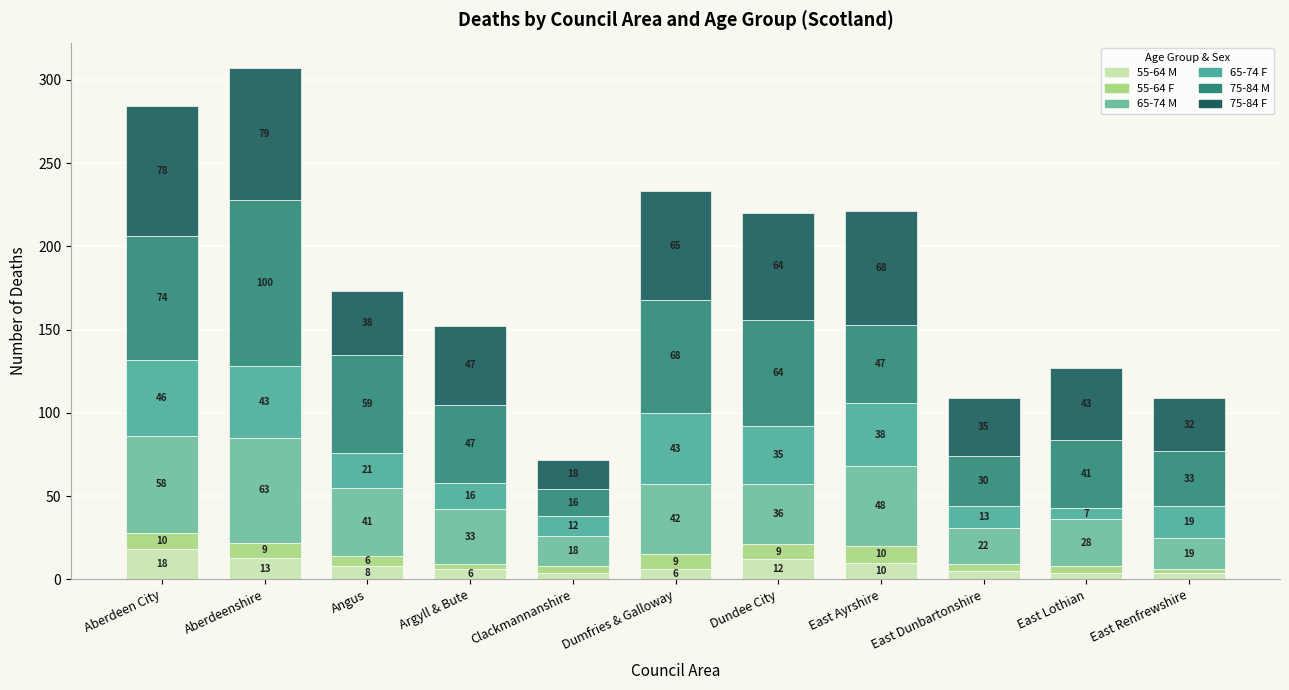

Which series has the largest total across all categories?

75-84 M